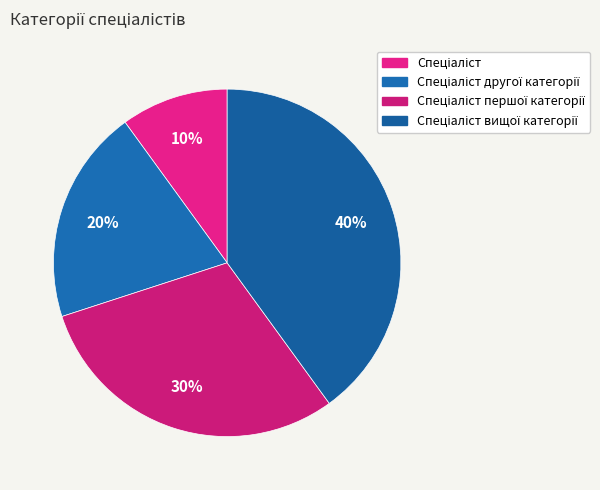

Which slice is the largest?

Спеціаліст вищої категорії